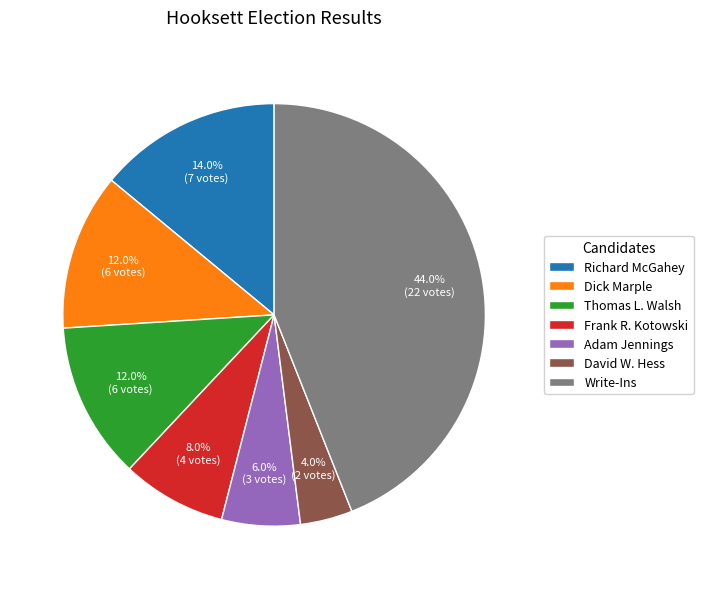

What is the total percentage of Frank R. Kotowski and Richard McGahey?

22.0%